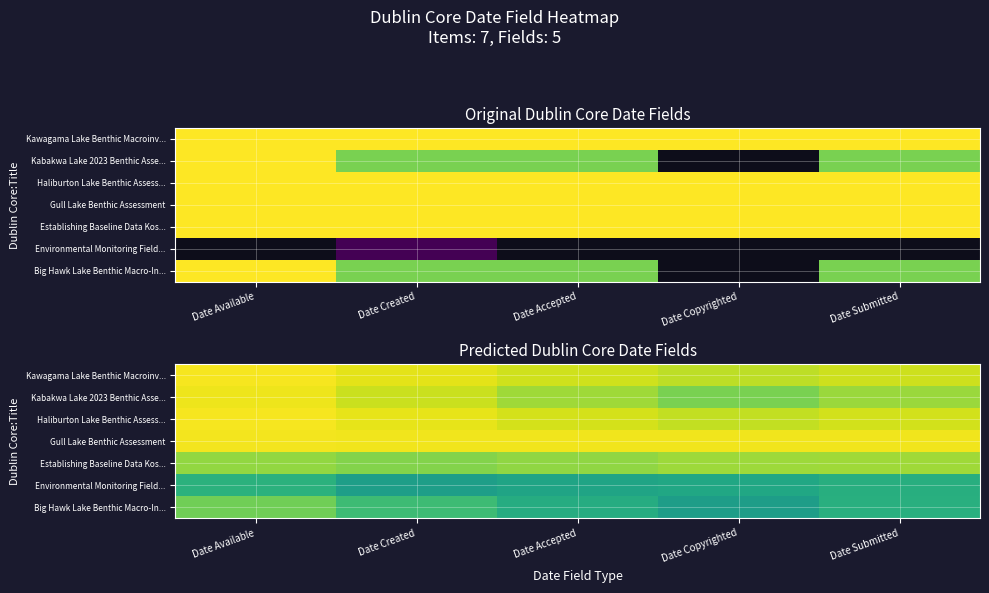

List the labels in order of Kabakwa Lake 2023 Benthic Asse... value, largest first.

Date Available, Date Created, Date Accepted, Date Submitted, Date Copyrighted